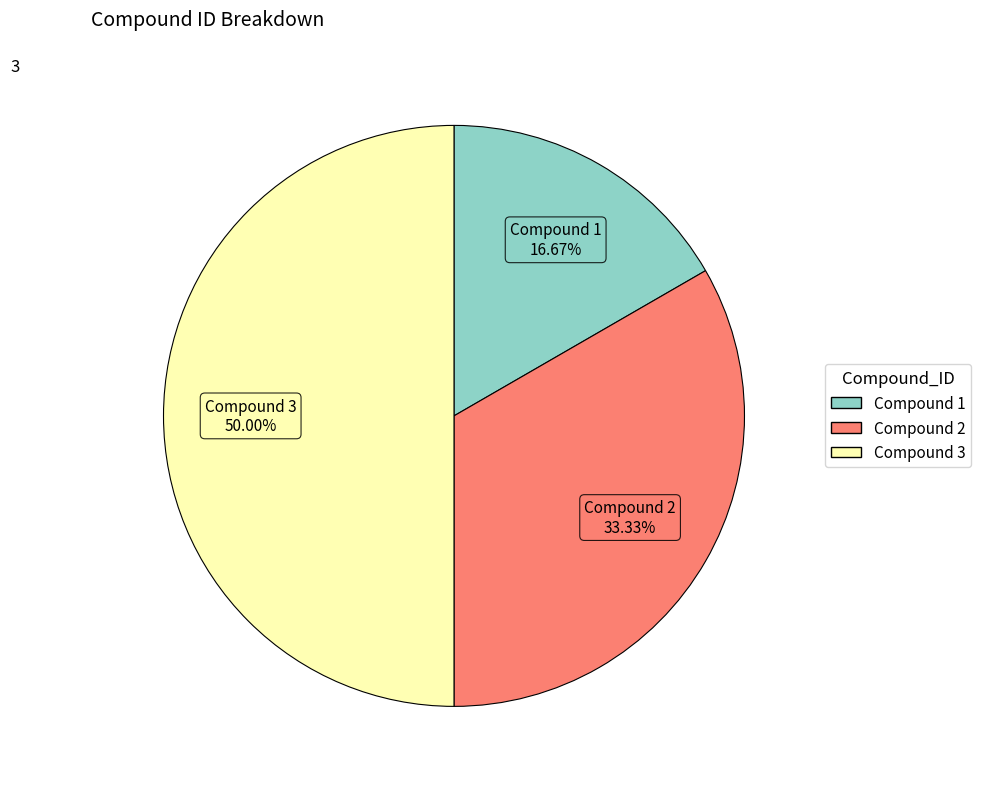

What percentage is NOT represented by Compound 1?

83.3%